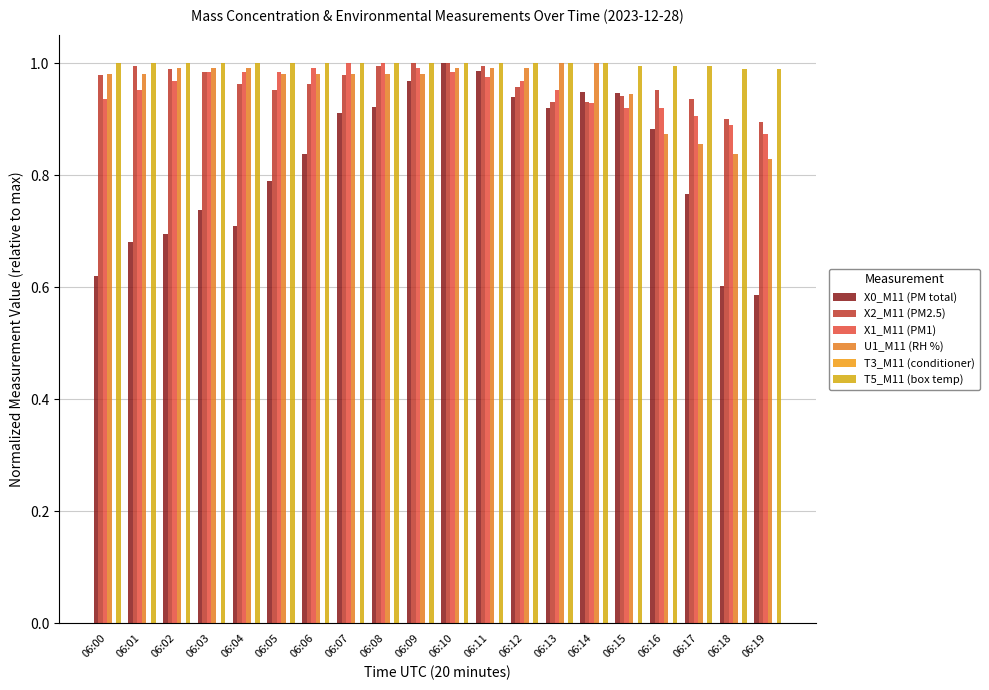

What is the spread (max minus min) of values at 06:07?

0.1